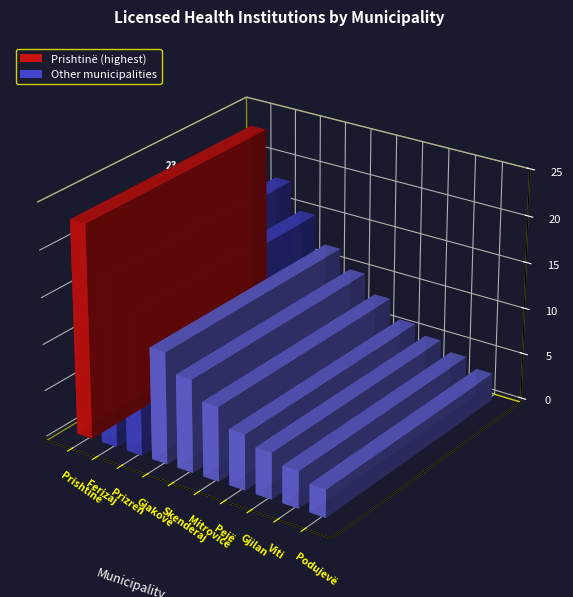

List the labels in order of value, smallest first.

Podujevë, Viti, Gjilan, Pejë, Mitrovicë, Skenderaj, Gjakovë, Prizren, Ferizaj, Prishtinë